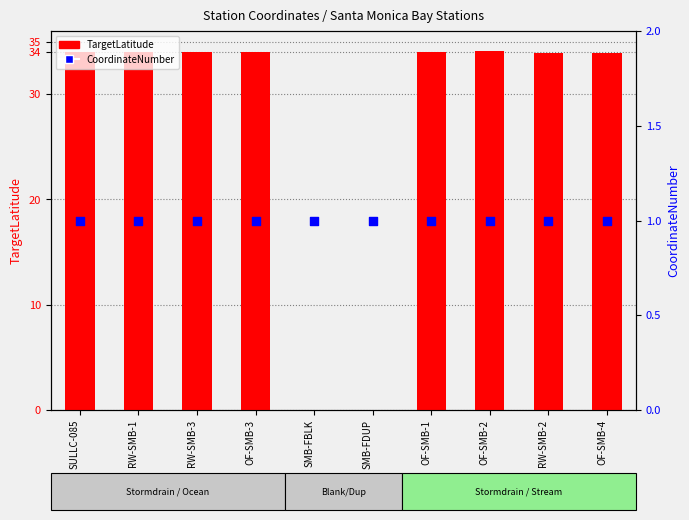

Which series reaches the minimum Y coordinate?

TargetLatitude